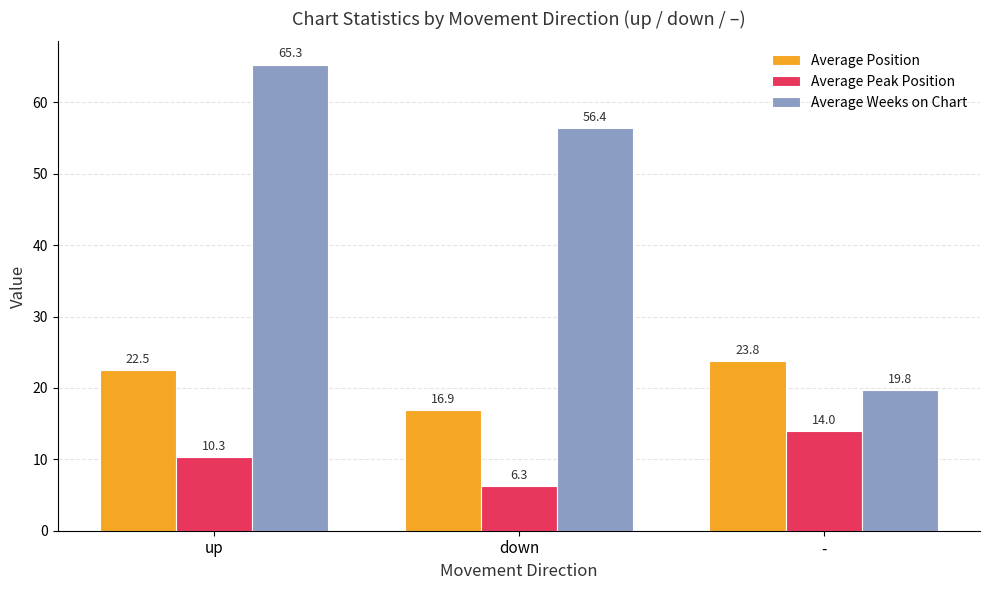

Is the value of Average Weeks on Chart at - greater than the value of Average Position at down?

Yes